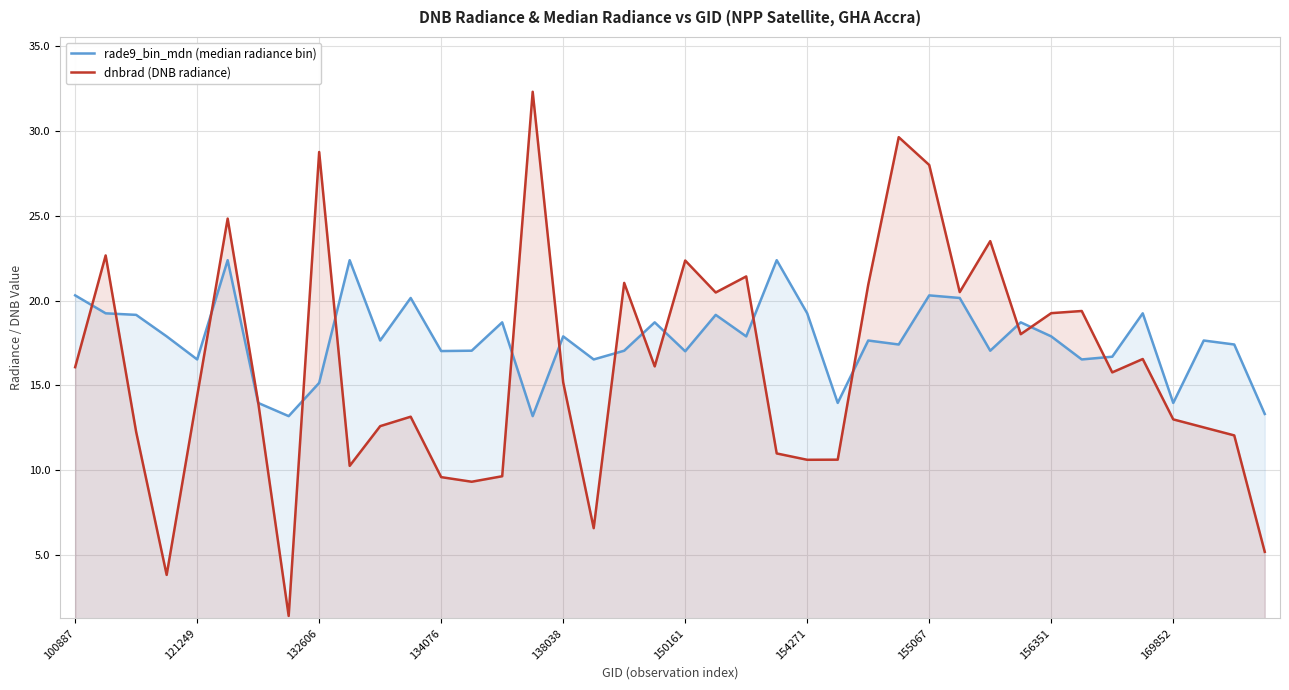

What is the value of the dnbrad (DNB radiance) point at the 14th from the left?

9.3